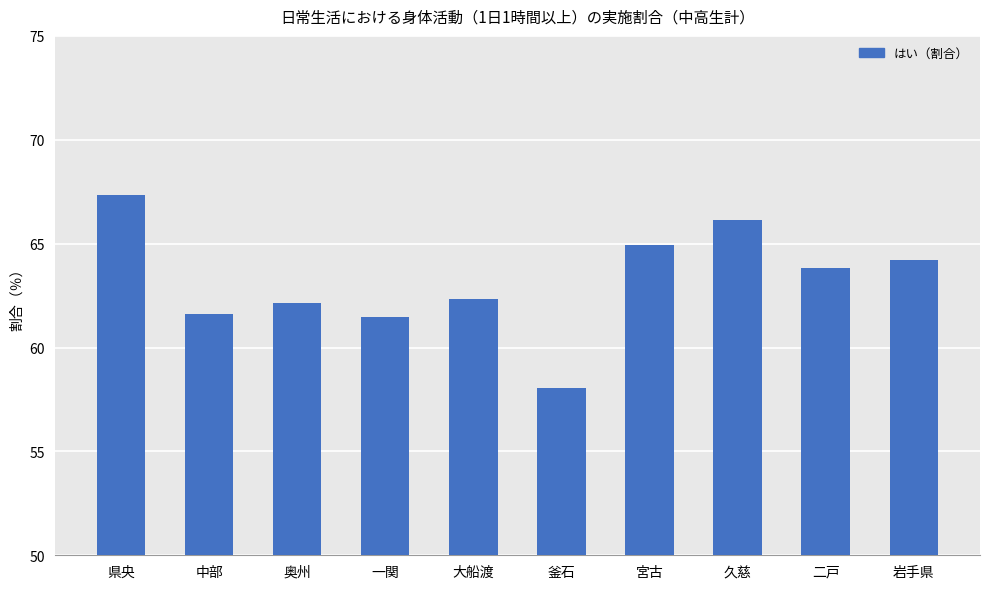

Reading left to right, extract all data points from this chart.

67.3	61.6	62.1	61.5	62.3	58.0	64.9	66.1	63.8	64.2